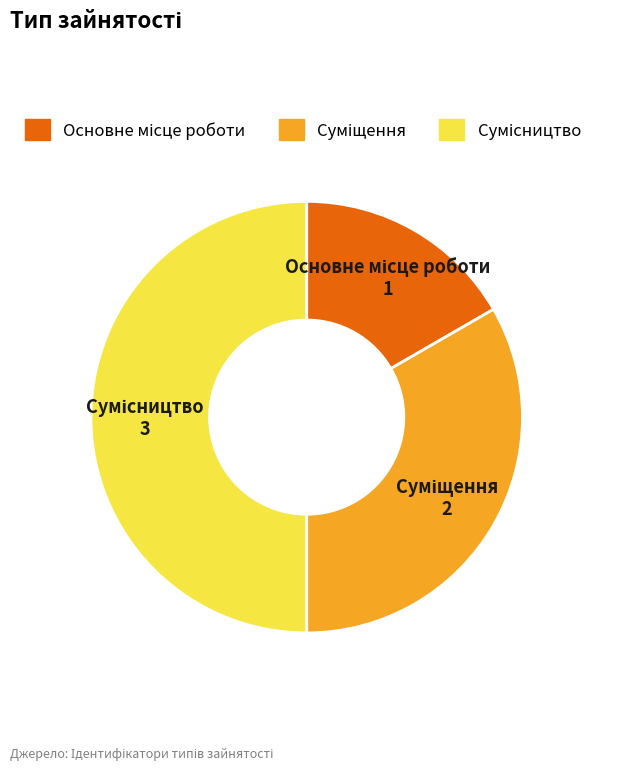

To the nearest percent, what is the average slice percentage?

33%